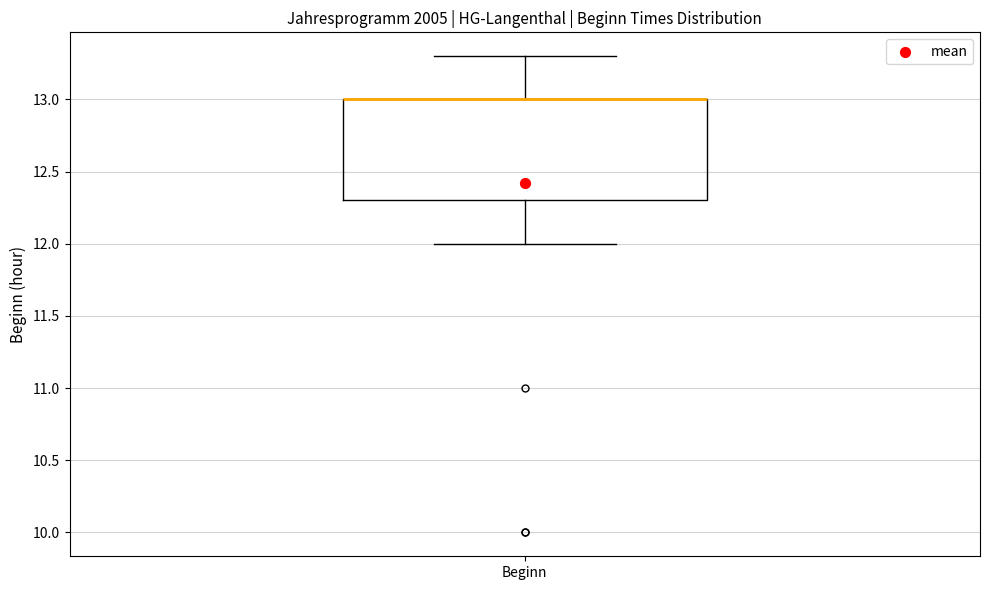

Transcribe this box plot: give where the median line is, the range the box spans, and where the two whiskers end, as read against the y-axis. The values are not printed on the chart, so give them approximately, as read against the axis.

median 13.0 (drawn on the box's upper edge), box 12.3 to 13.0, whiskers 12.0 to 13.3